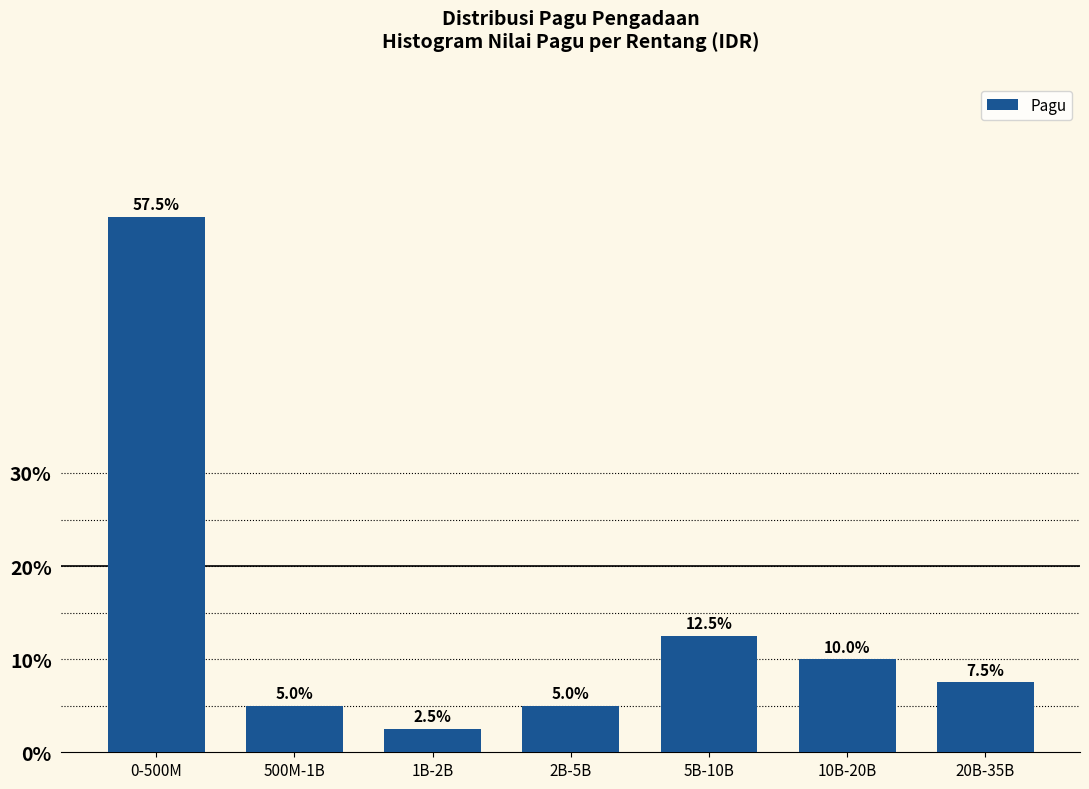

Reading right to left, extract all data points from this chart.

7.5	10.0	12.5	5.0	2.5	5.0	57.5